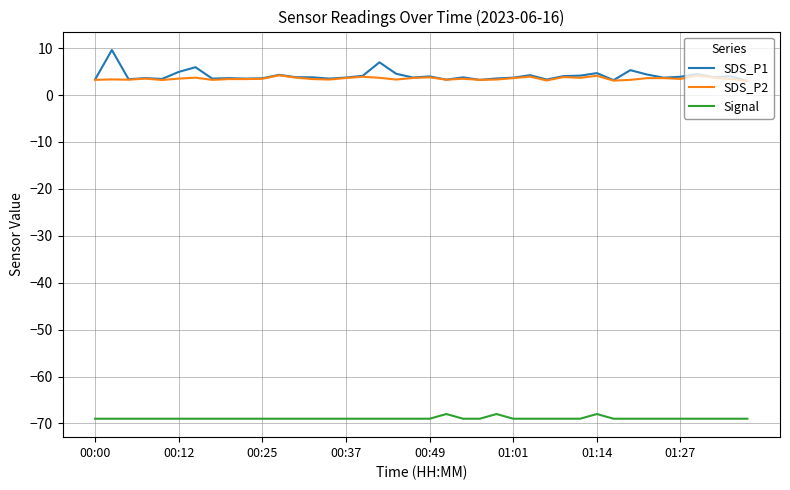

True or false: SDS_P2 and Signal cross at least once.

False